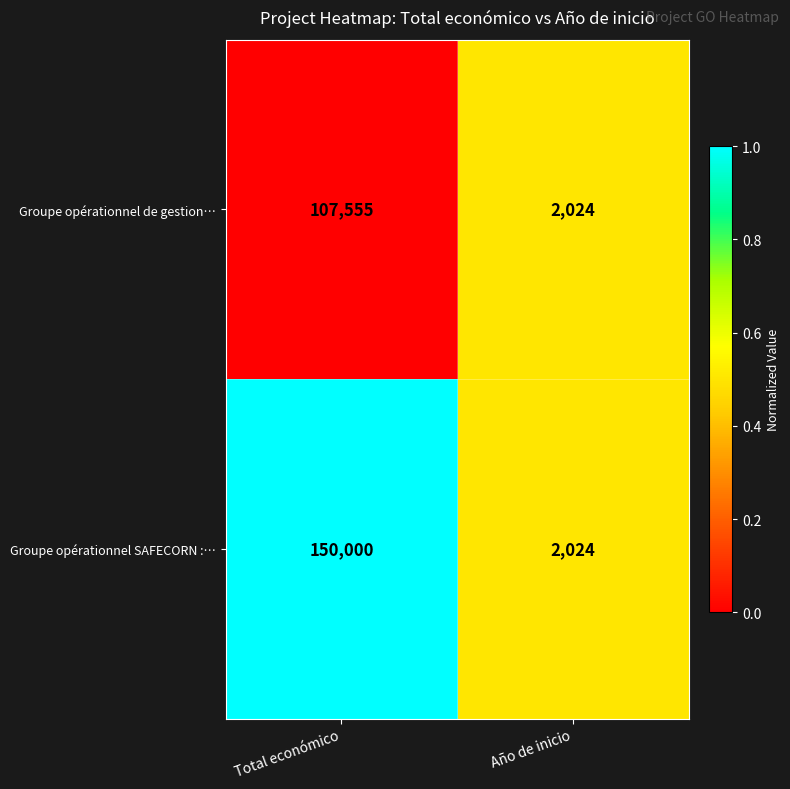

What is the average value of the Groupe opérationnel de gestion… series?

54790